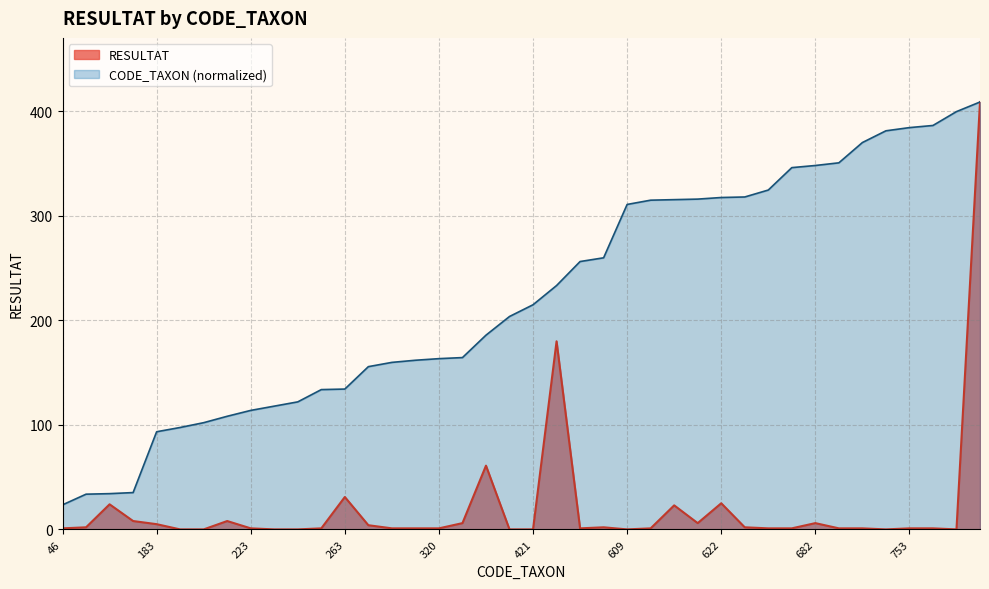

At which label does RESULTAT first exceed 1?

66